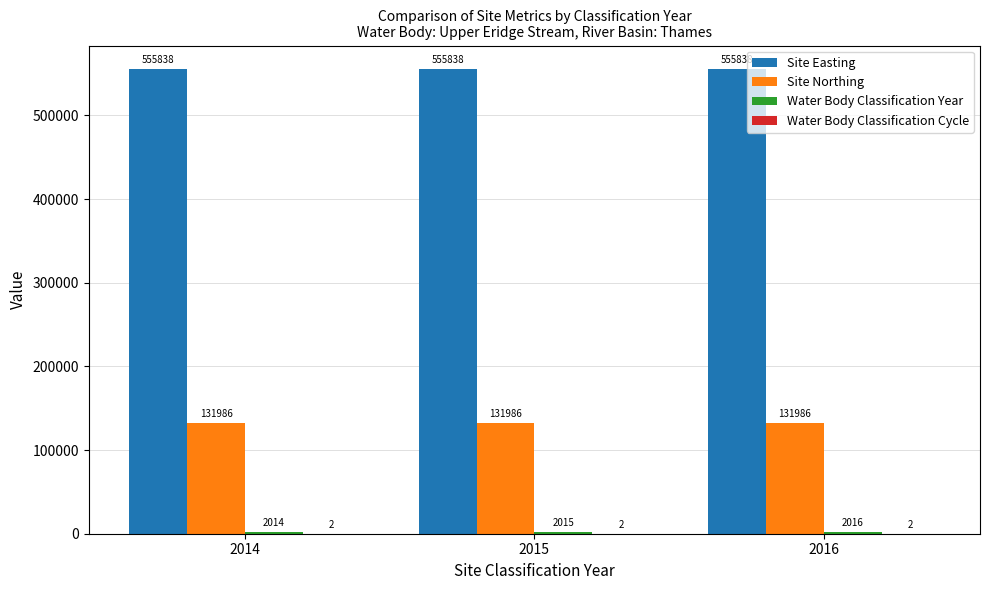

What is the highest value of the Site Easting series?

555838